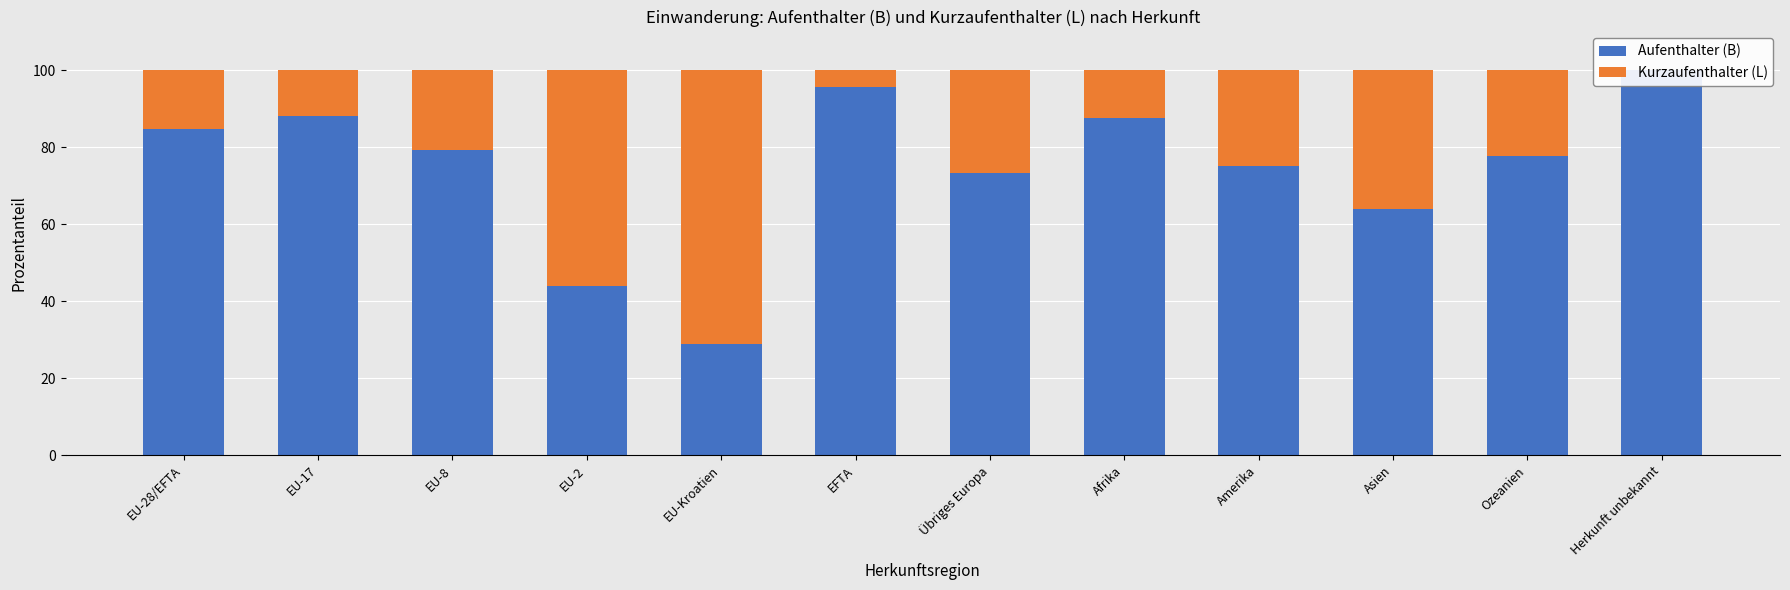

What is the spread (max minus min) of values at Asien?

27.7